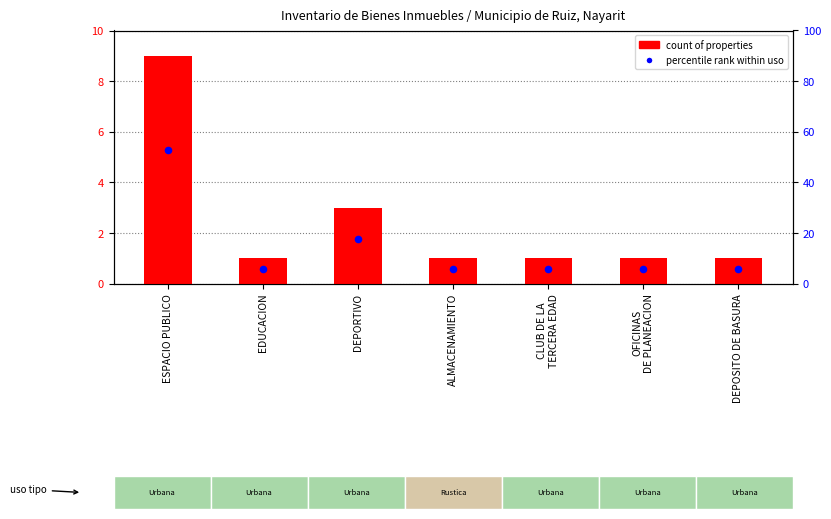

Which series contains the lowest Y value?

count of properties